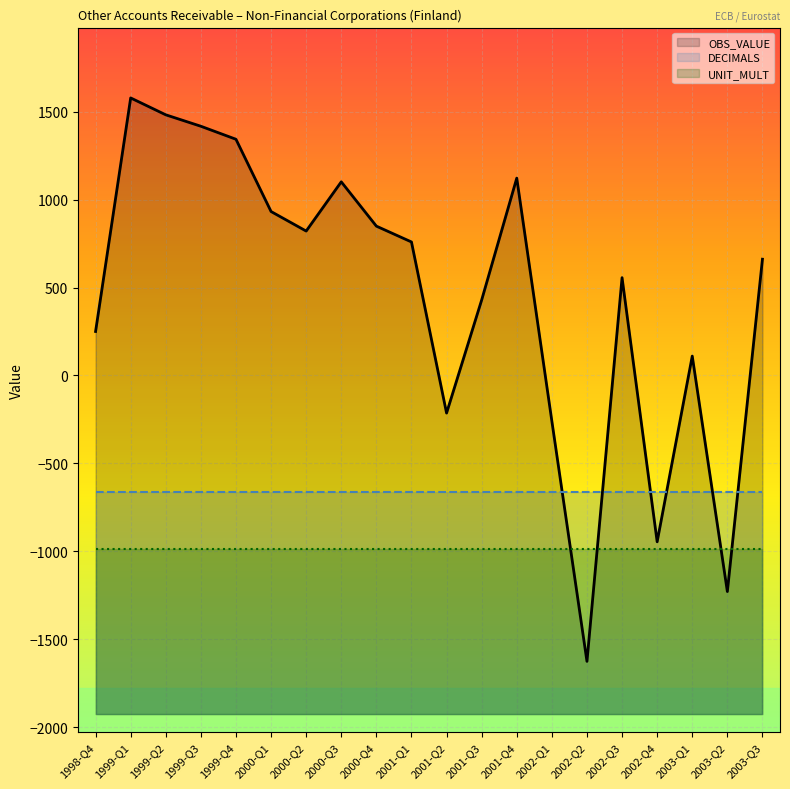

What position from the left is 2001-Q2?

11